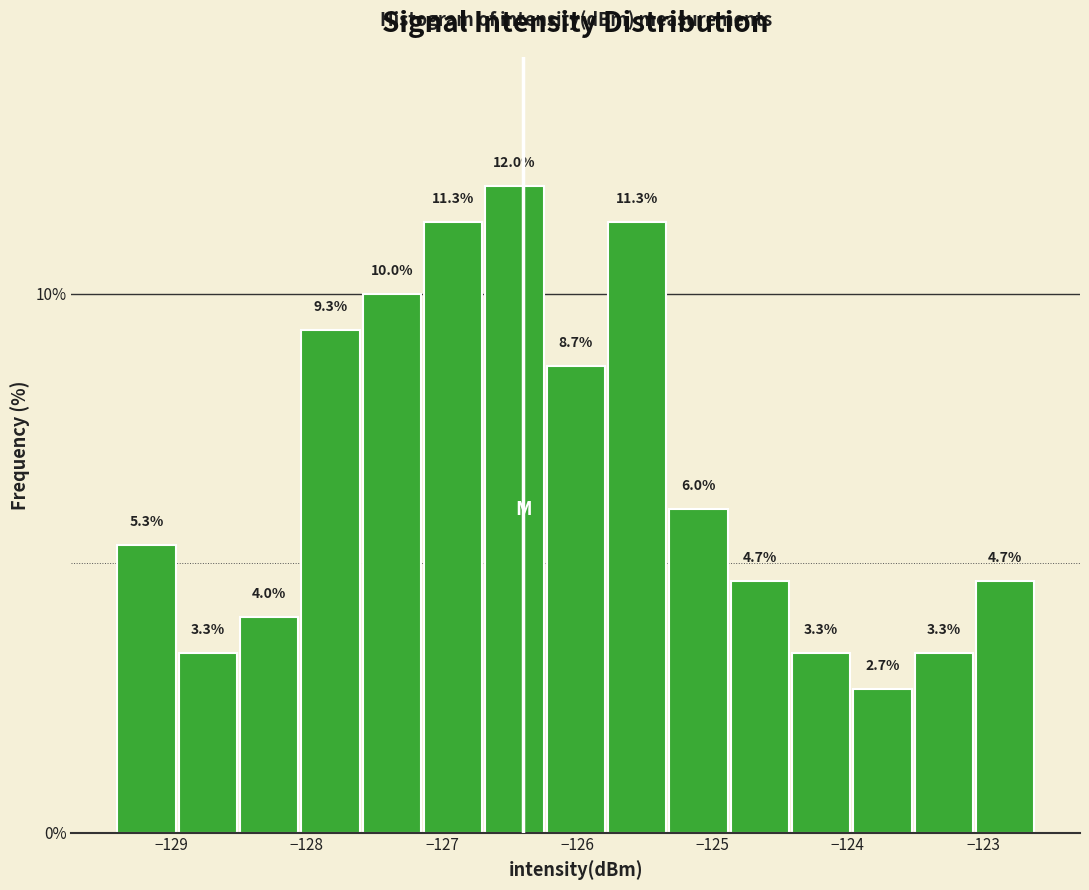

How tall is the bar that spans -126.7 to -126.2 on the x-axis? The bar edges are not printed on the chart, so give them approximately, as read against the axis.

12.0